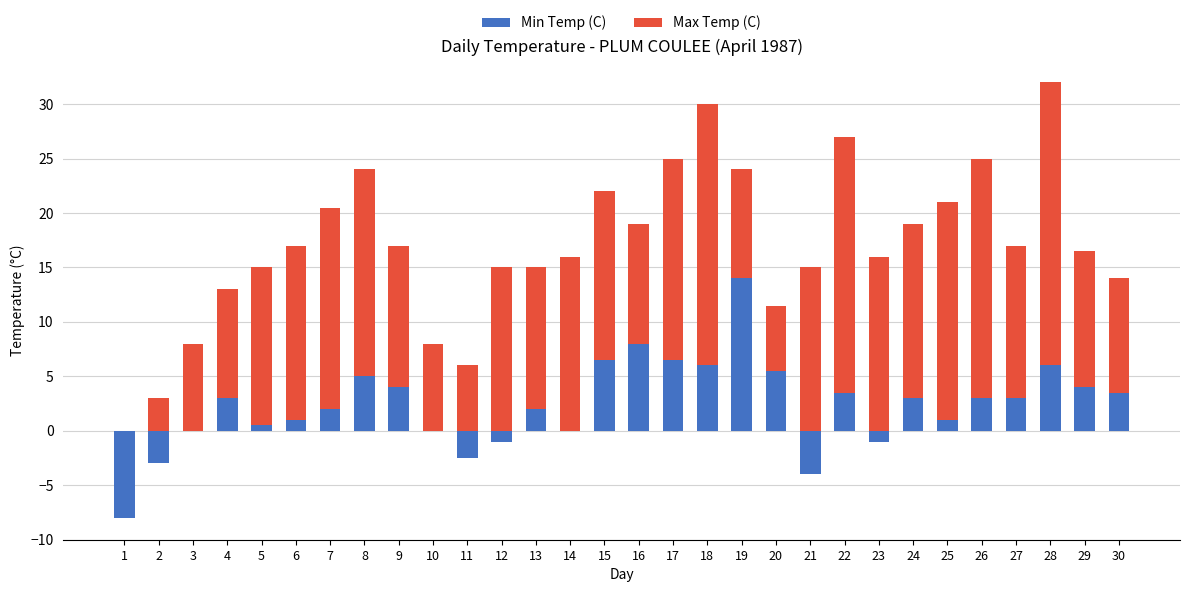

What is the sum of all Min Temp (C) values?

71.5